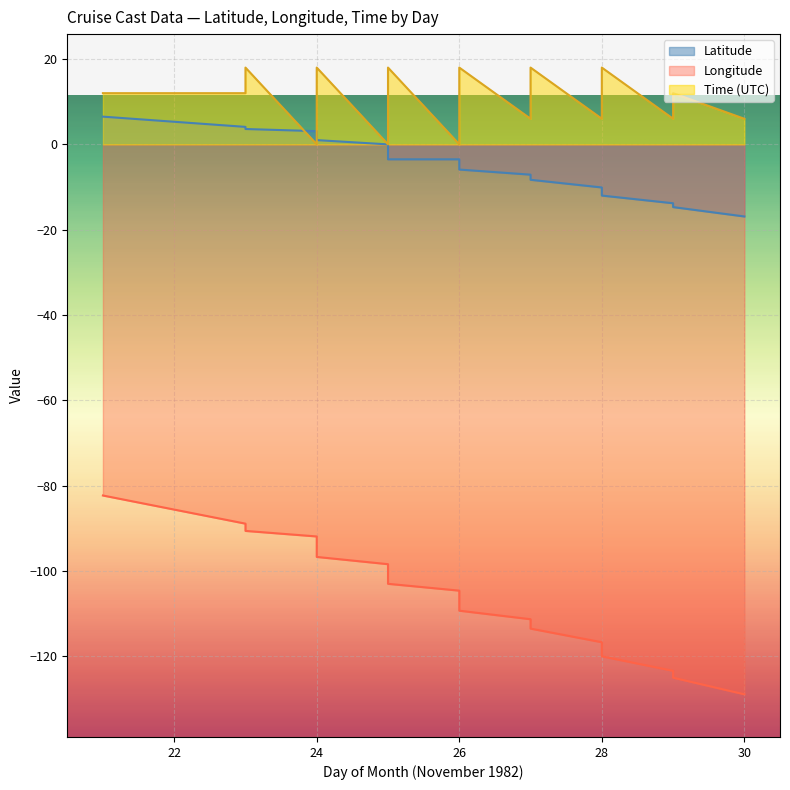

What is the value of the Time point at the 20th from the left?

6.0